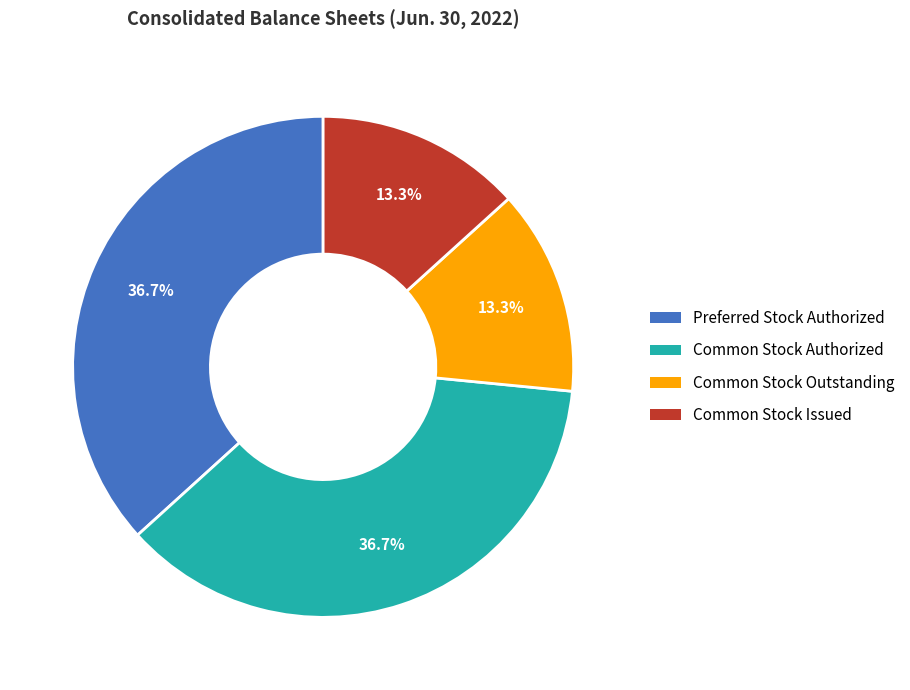

Is there a majority slice in this chart?

No